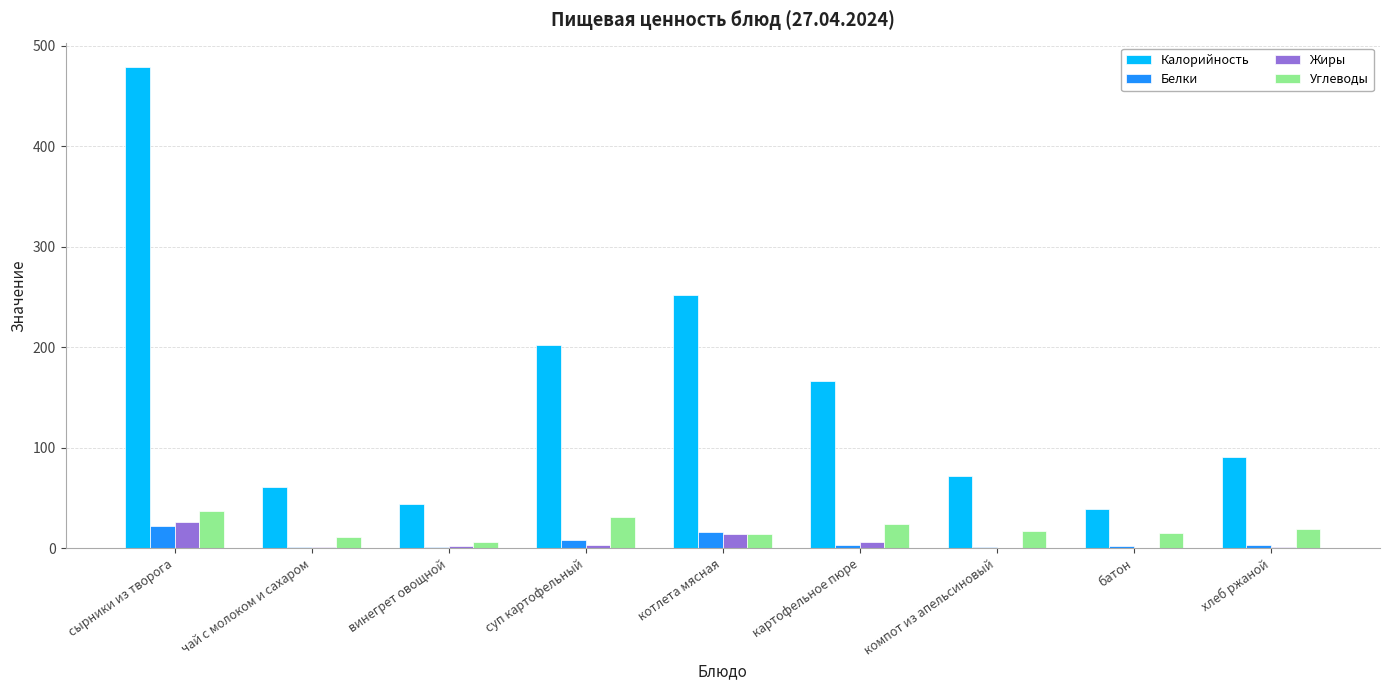

Which category has the highest value in the Белки series?

сырники из творога